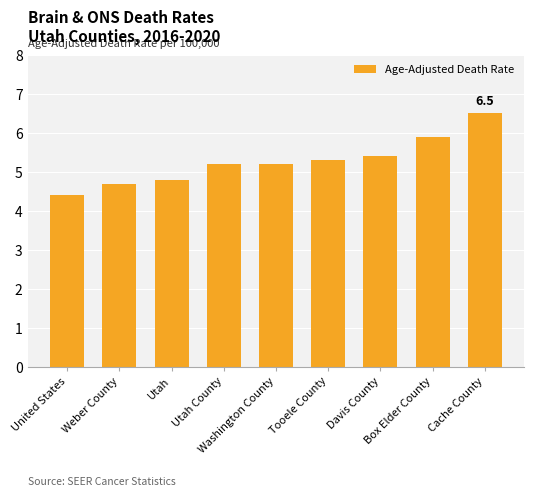

How many bars are there in total?

9